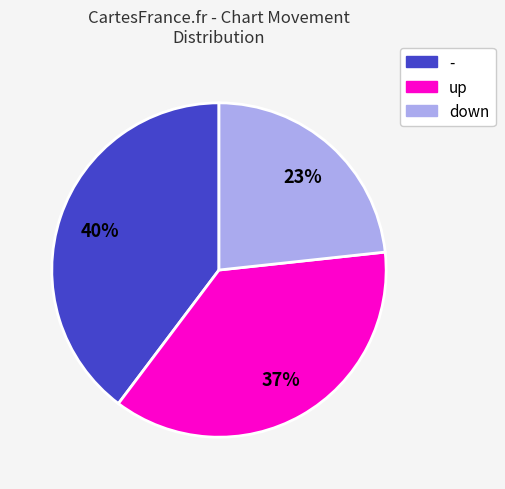

Is there any slice that represents more than half of the pie?

No